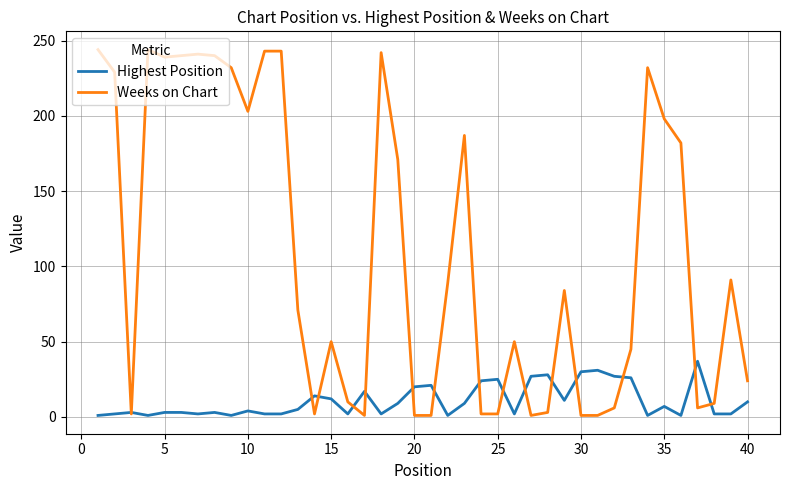

At how many categories does at least one series exceed 47?

23